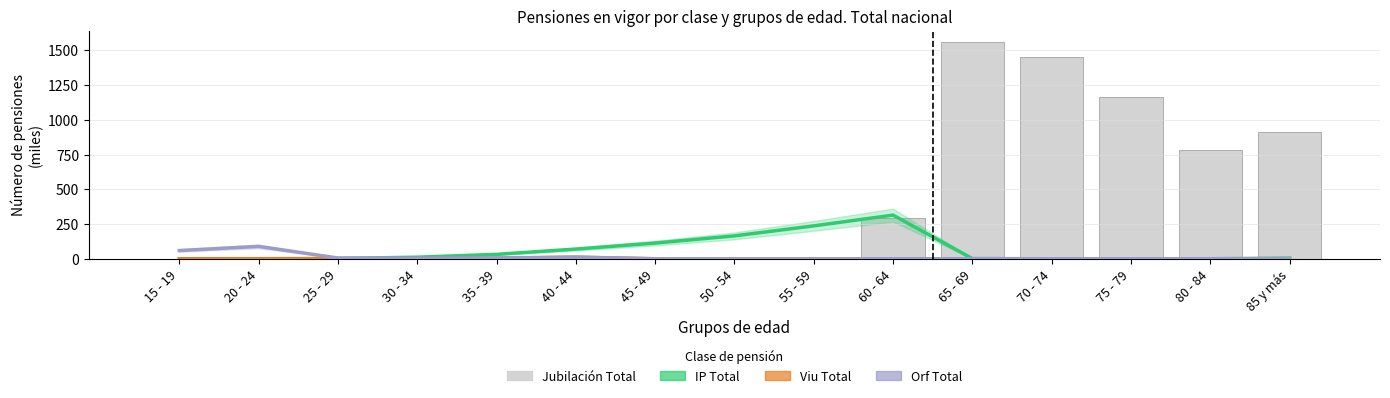

Which series has the largest total across all categories?

Jubilación Total